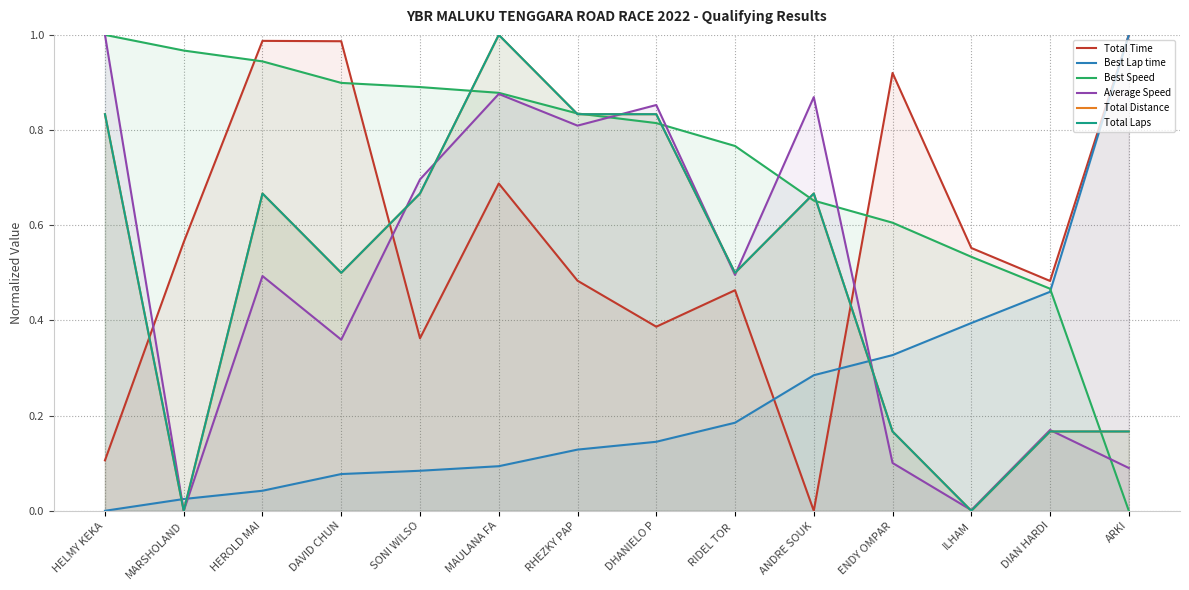

At RHEZKY PAP, list the series in order from largest to smallest.

Best Speed, Total Laps, Total Distance, Average Speed, Total Time, Best Lap time